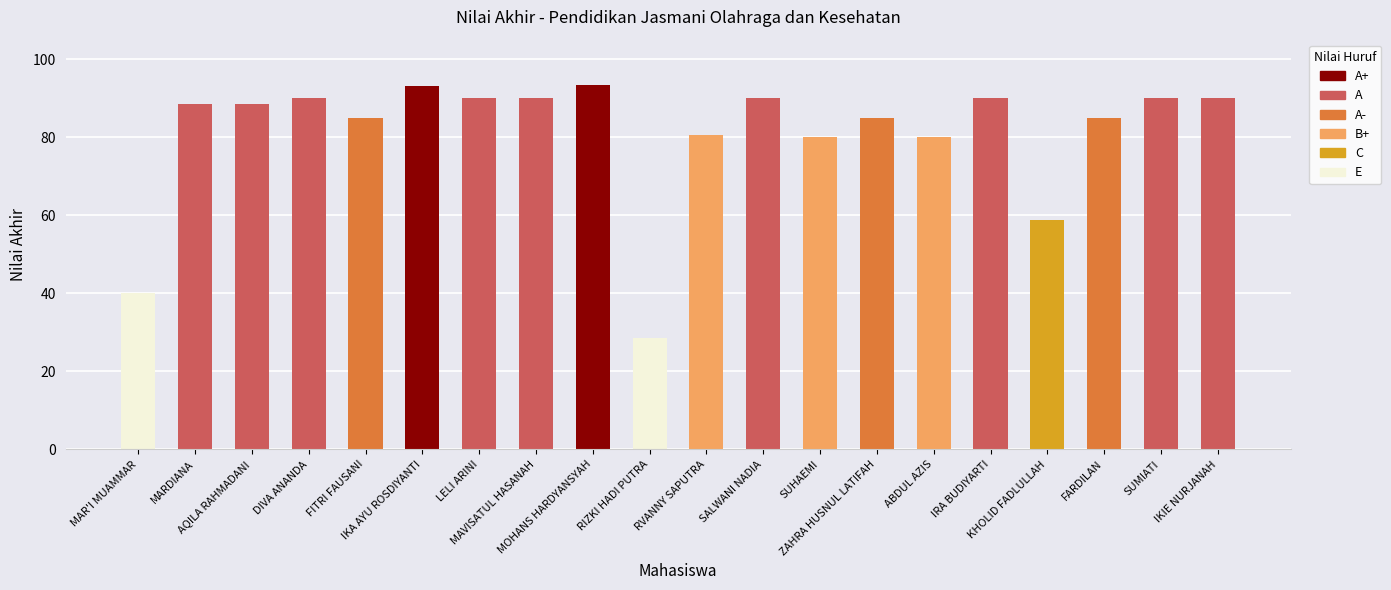

True or false: the data shows 153.7 at MARDIANA.

False